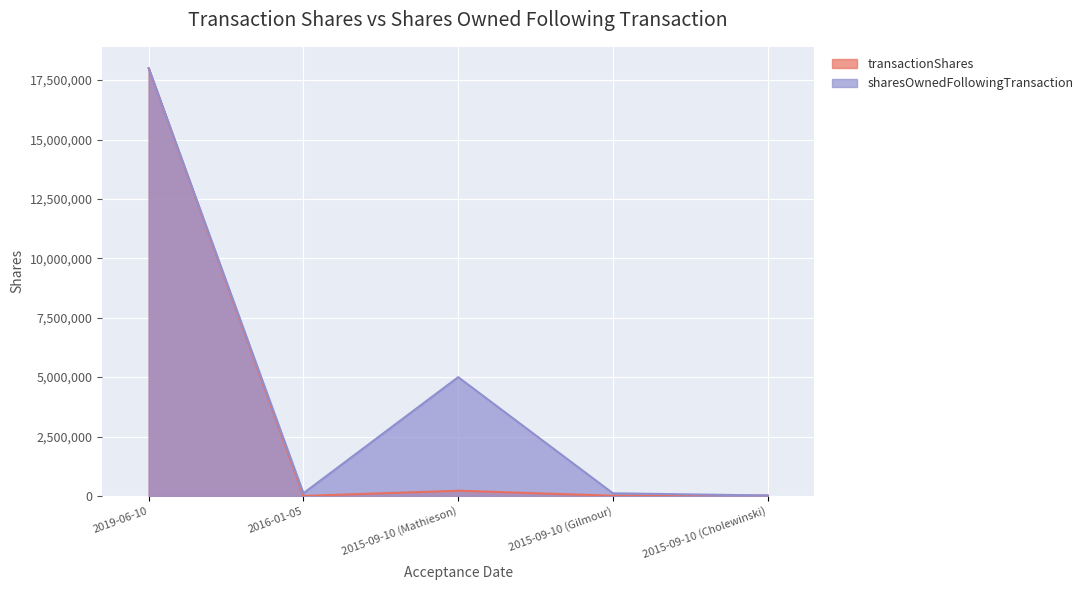

How many lines are shown in the chart?

2